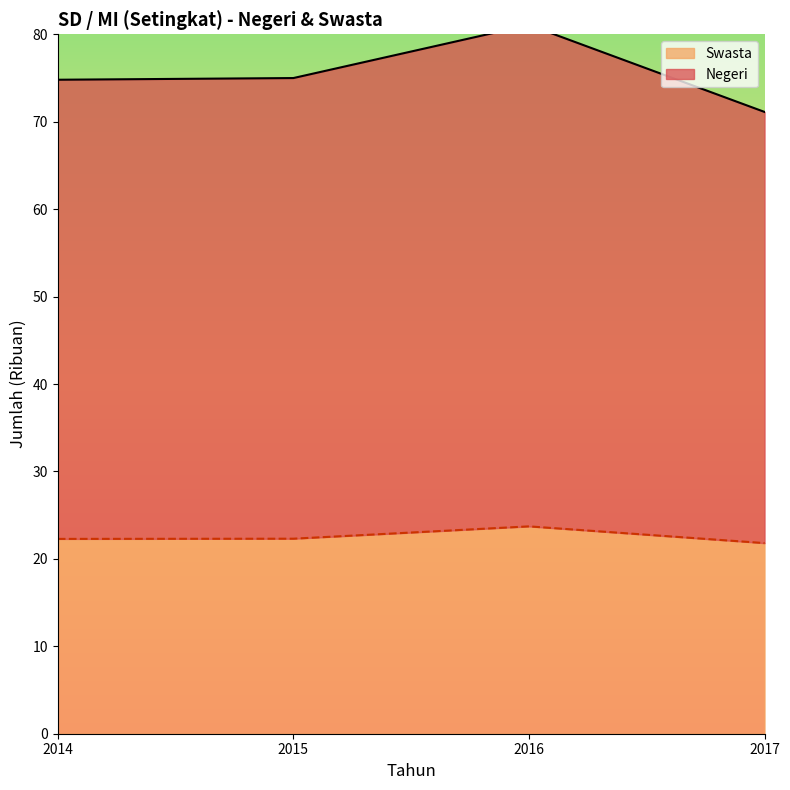

True or false: Swasta and Negeri intersect in this chart.

False